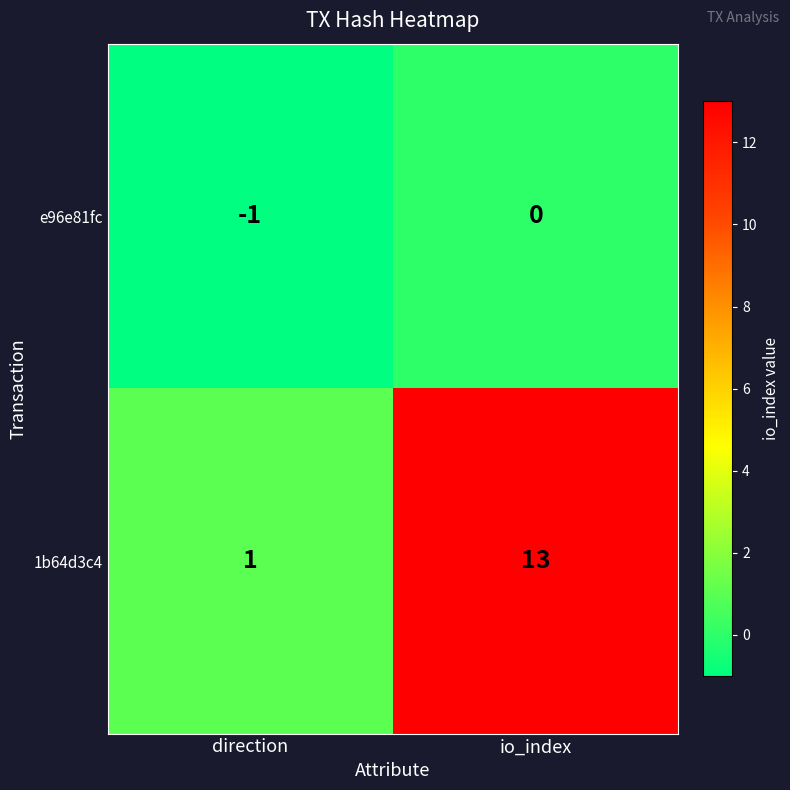

Count the number of categories in the chart.

2